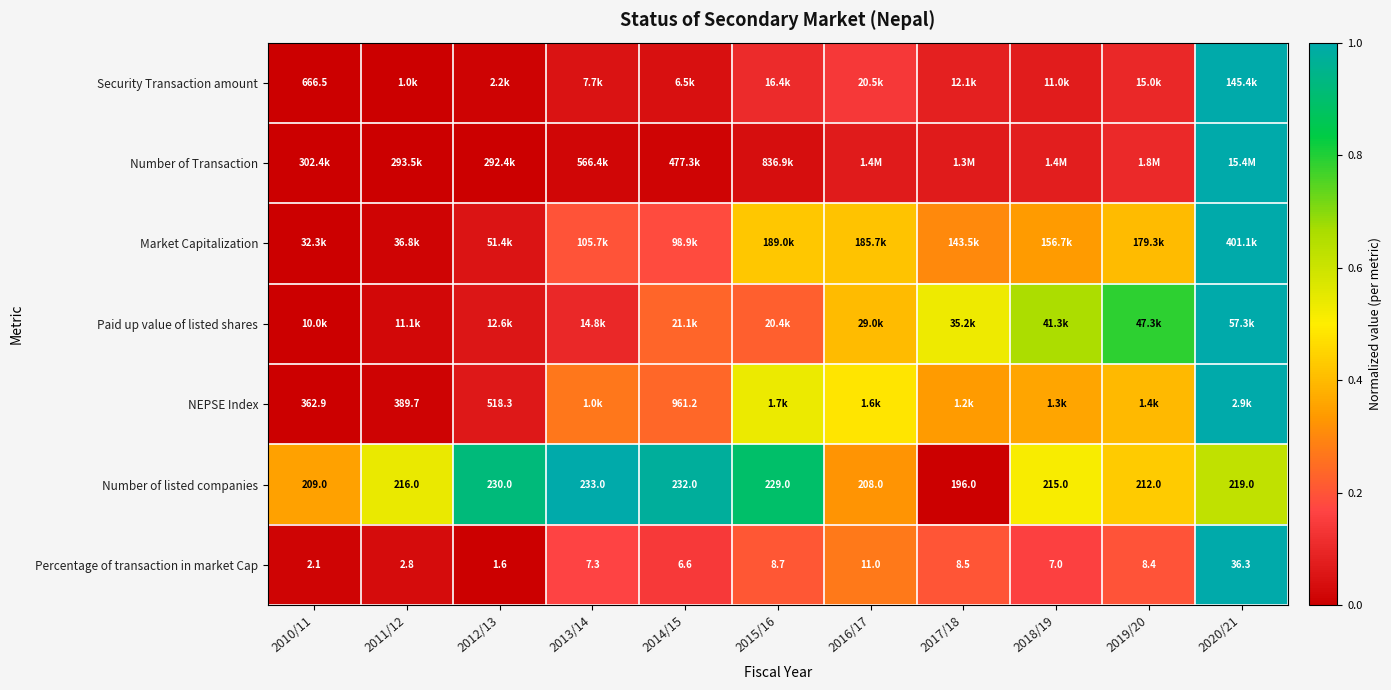

Which category has the lowest value across all series?

2010/11